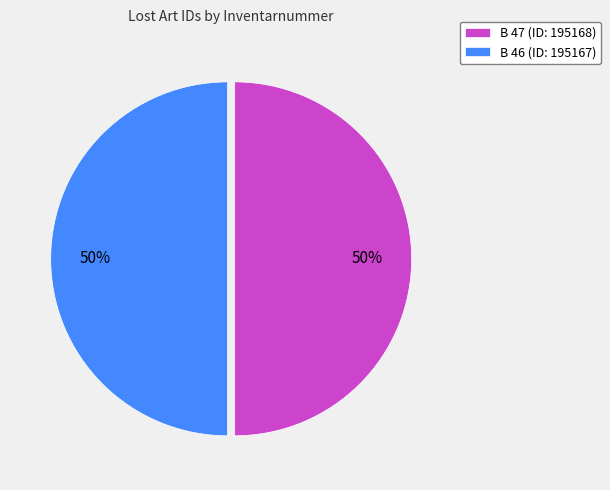

The B 47 slice represents 50% of the pie. True or false?

True